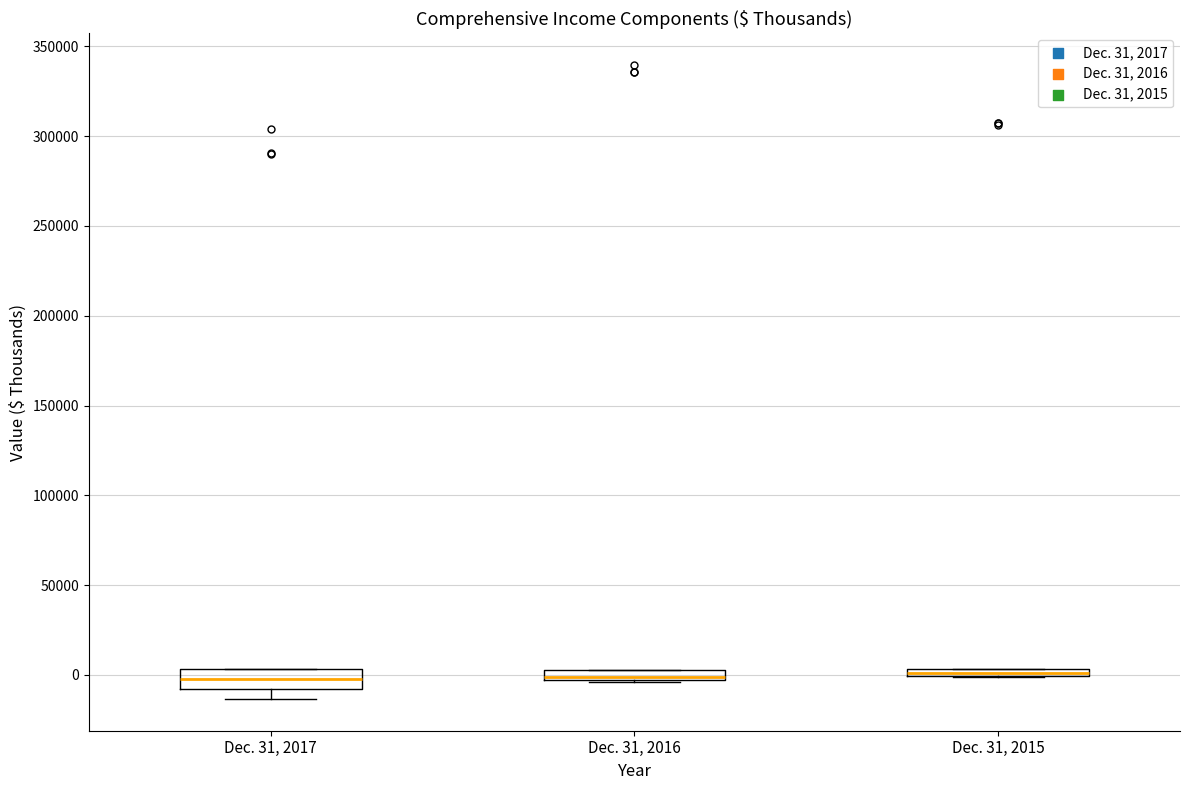

Where is the lower edge of the box for Dec. 31, 2016 on the y-axis? The values are not printed on the chart, so give them approximately, as read against the axis.

-5000